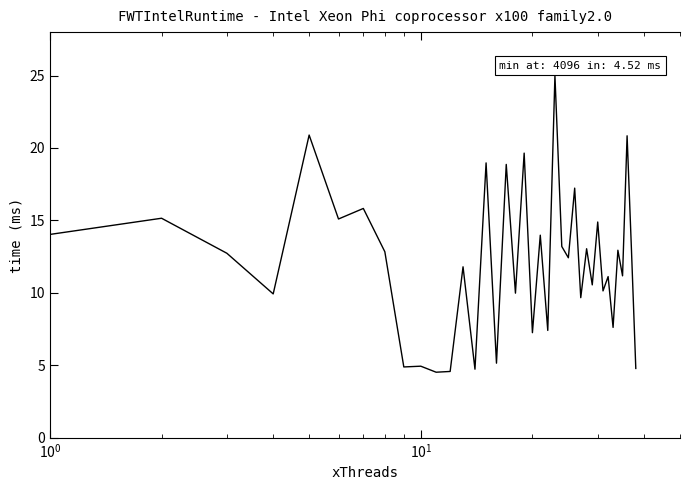

How many categories are shown in the chart?

38